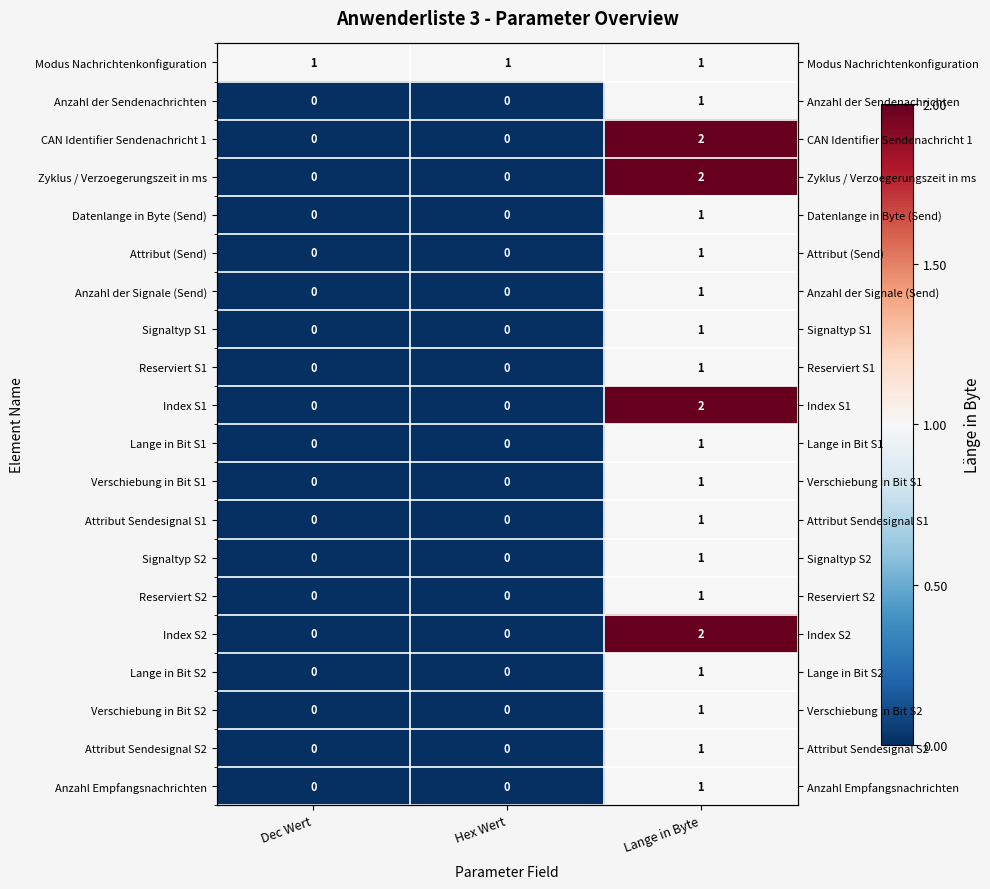

At which category is the sum across all series the highest?

Lange in Byte